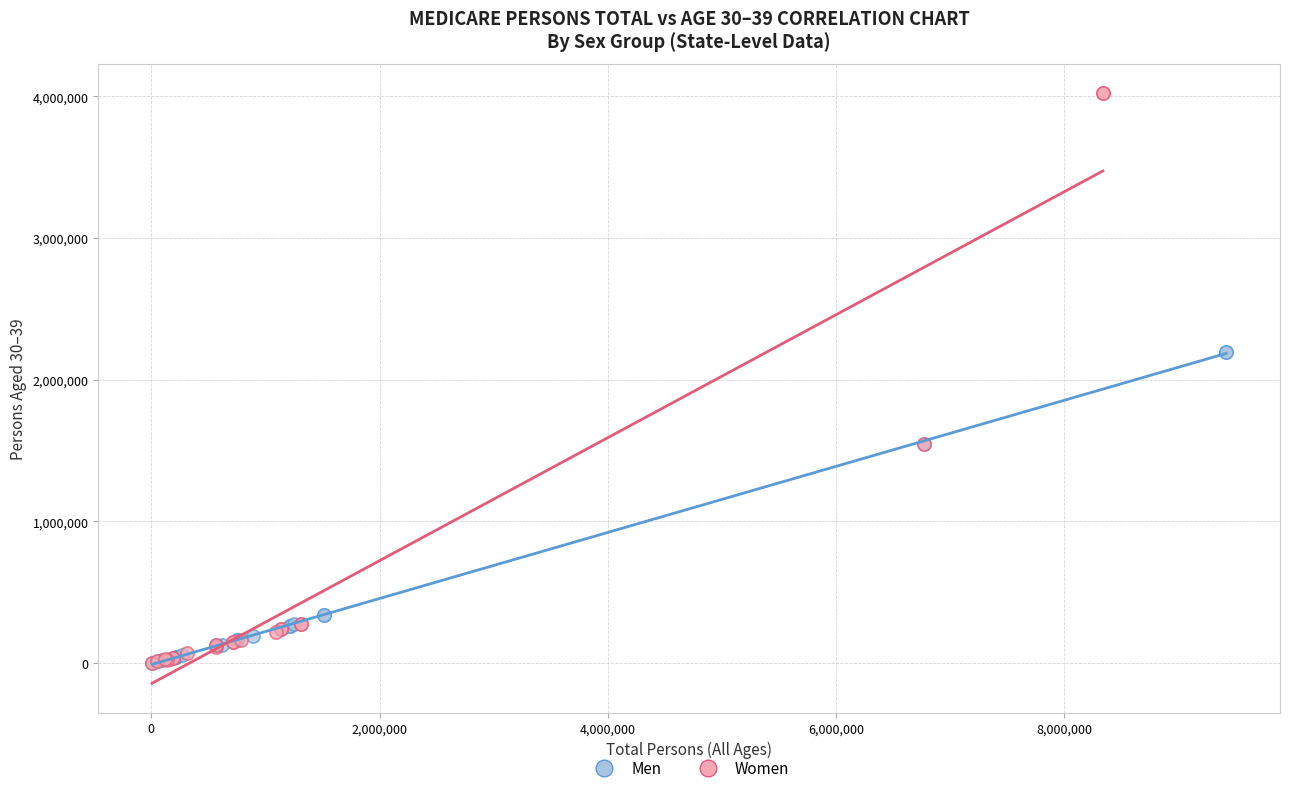

Which series has the largest Y range (max minus min)?

Women